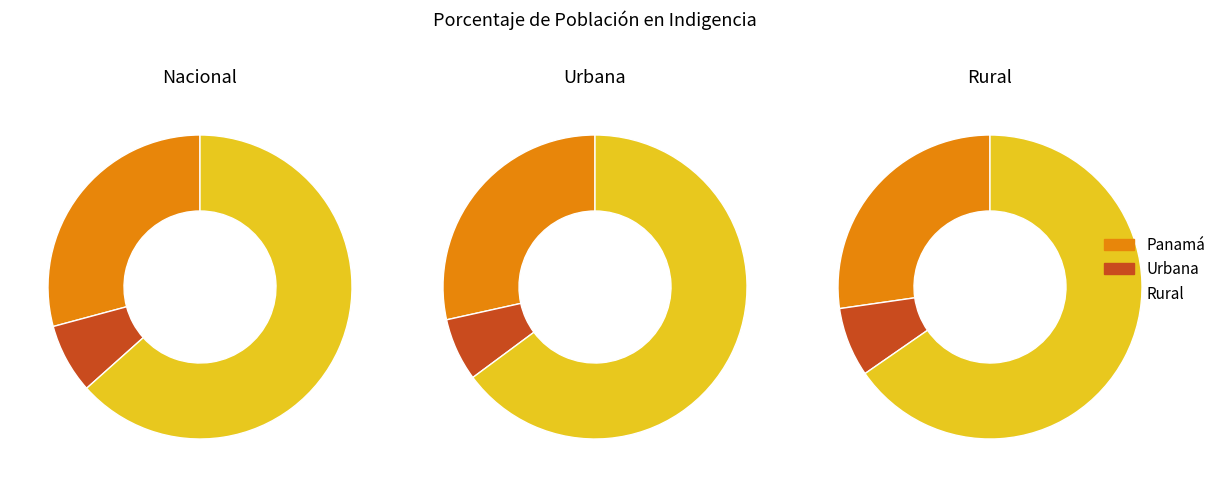

True or false: Panamá accounts for 34% of the total.

False